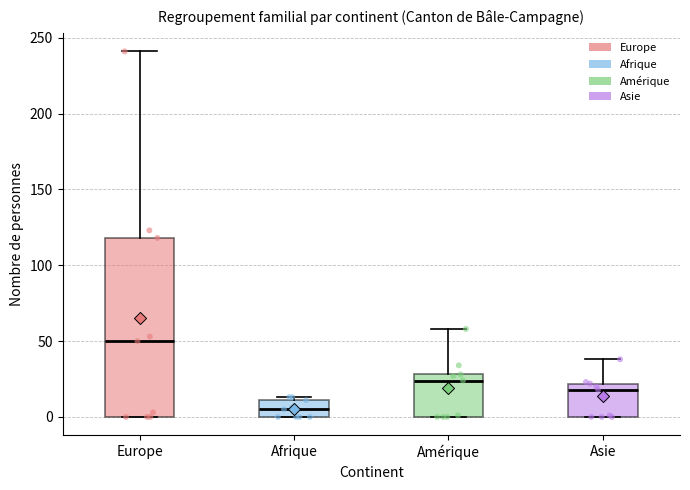

Which box's median line is the highest?

Europe